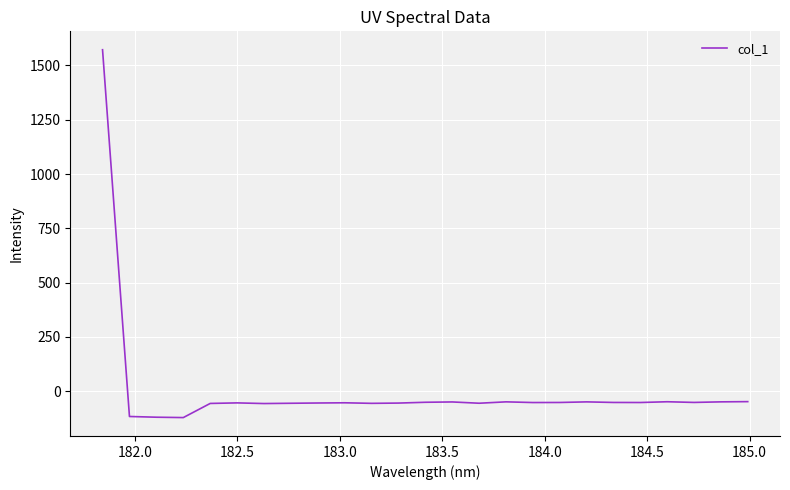

What is the maximum value shown in the chart?

1572.3